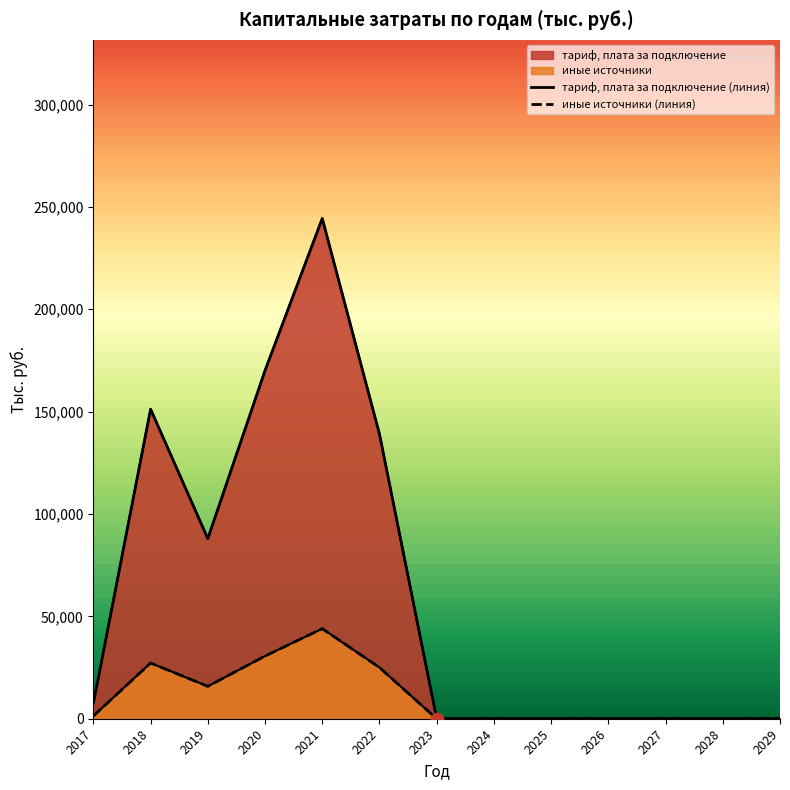

What is the total value across all series at 2019?

103785.0